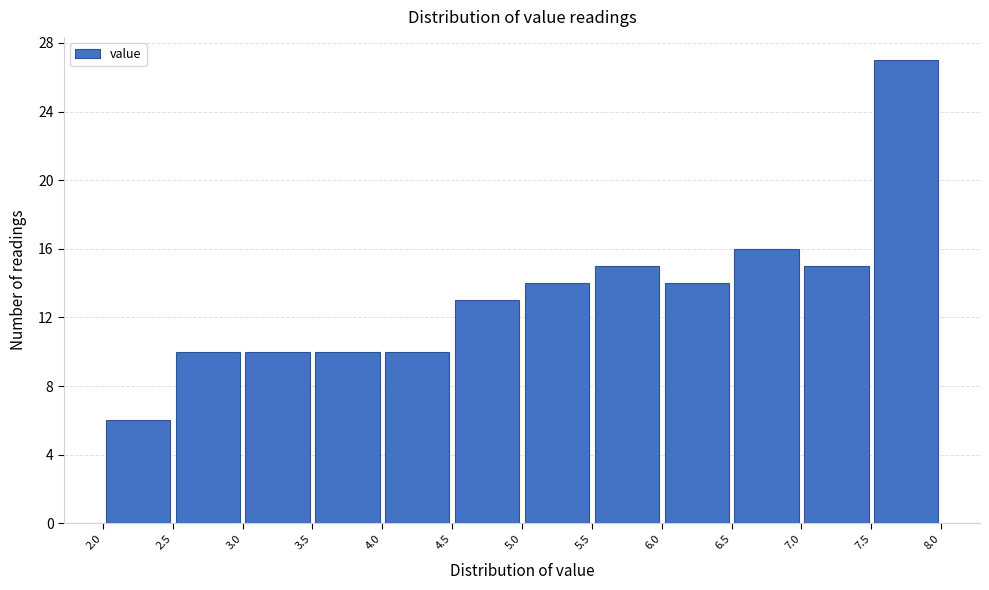

Over which range of the x-axis is the bar tallest?

7.5 to 8.0